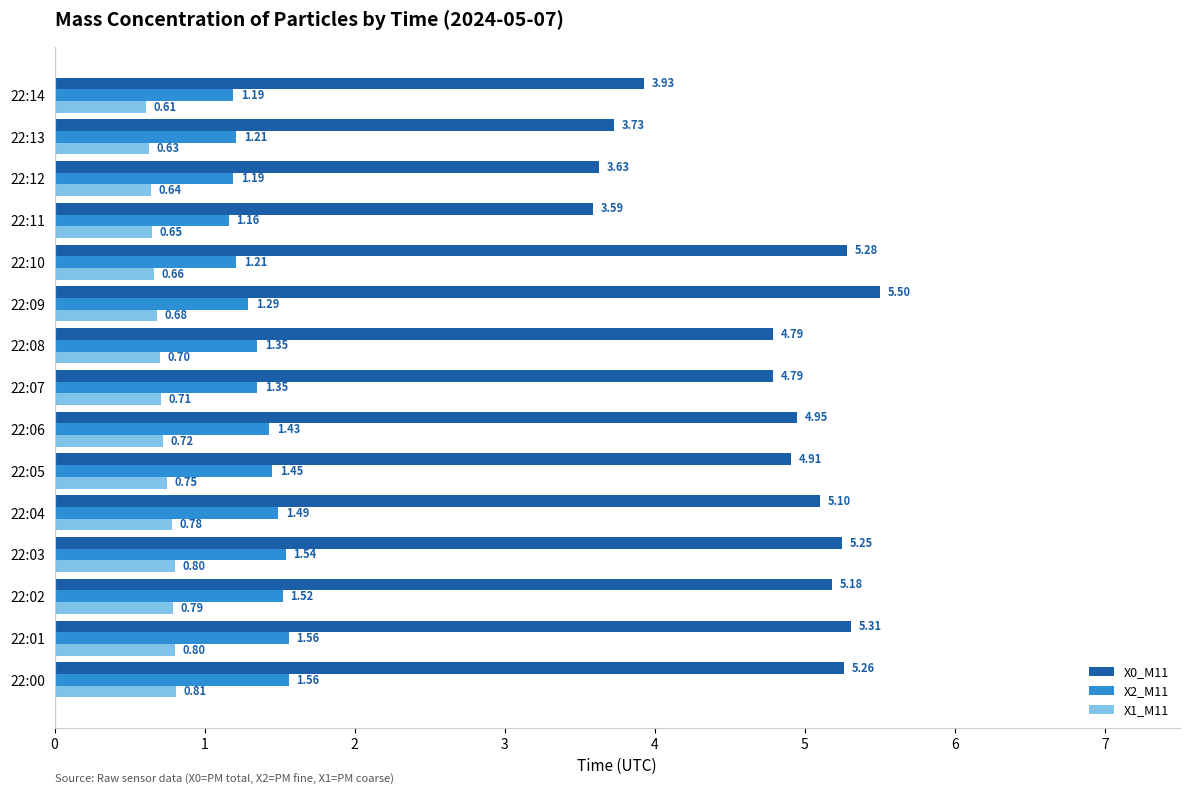

Rank the series by their average value, from highest to lowest.

X0_M11, X2_M11, X1_M11